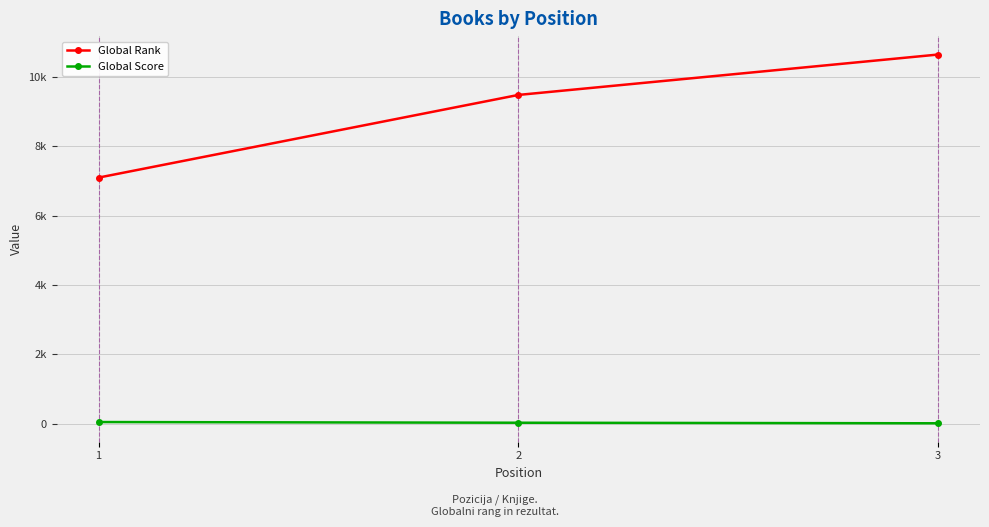

Does the chart have visible grid lines?

Yes